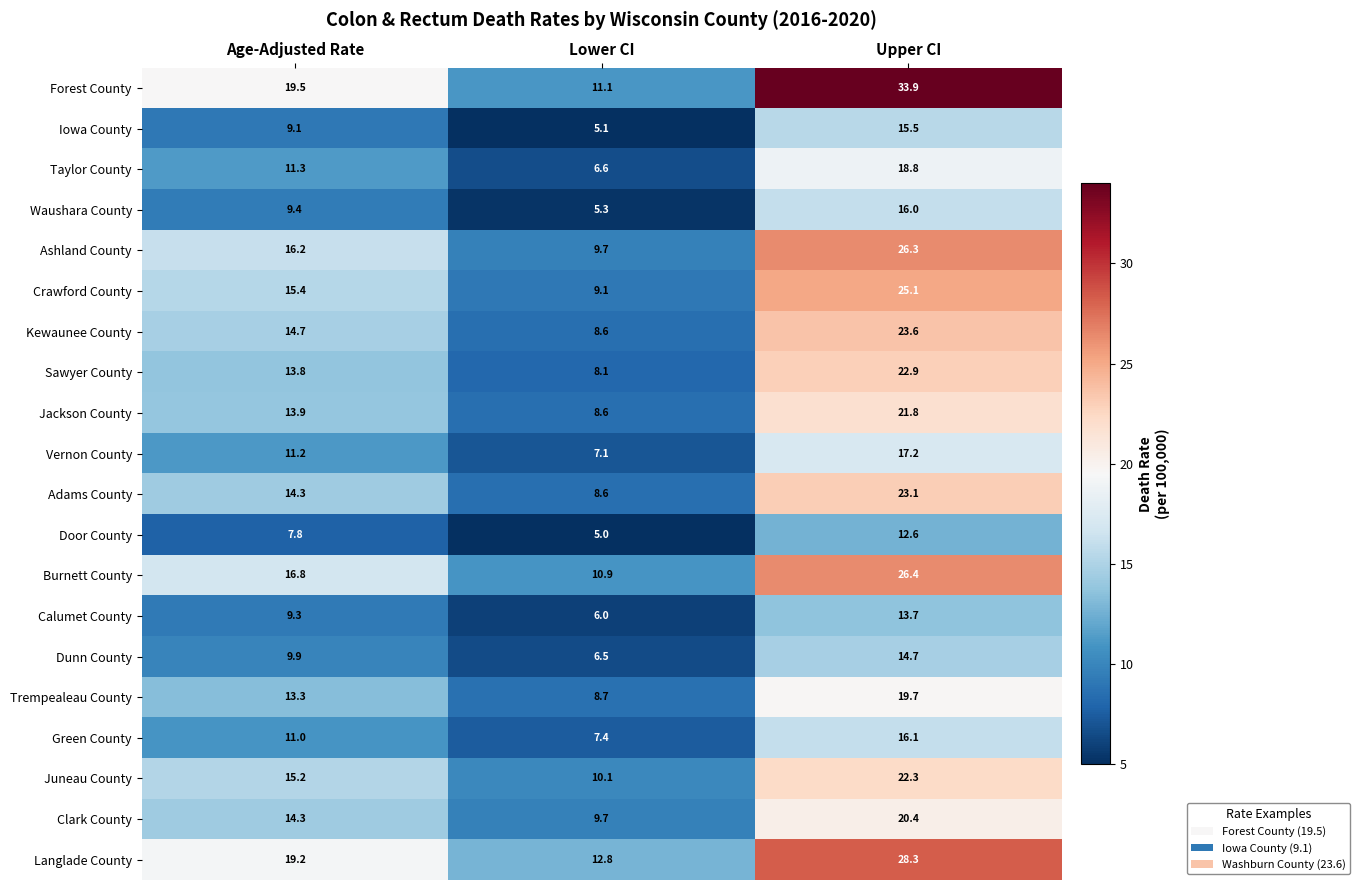

List the series in order of their peak value, lowest first.

Door County, Calumet County, Dunn County, Iowa County, Waushara County, Green County, Vernon County, Taylor County, Trempealeau County, Clark County, Jackson County, Juneau County, Sawyer County, Adams County, Kewaunee County, Crawford County, Ashland County, Burnett County, Langlade County, Forest County